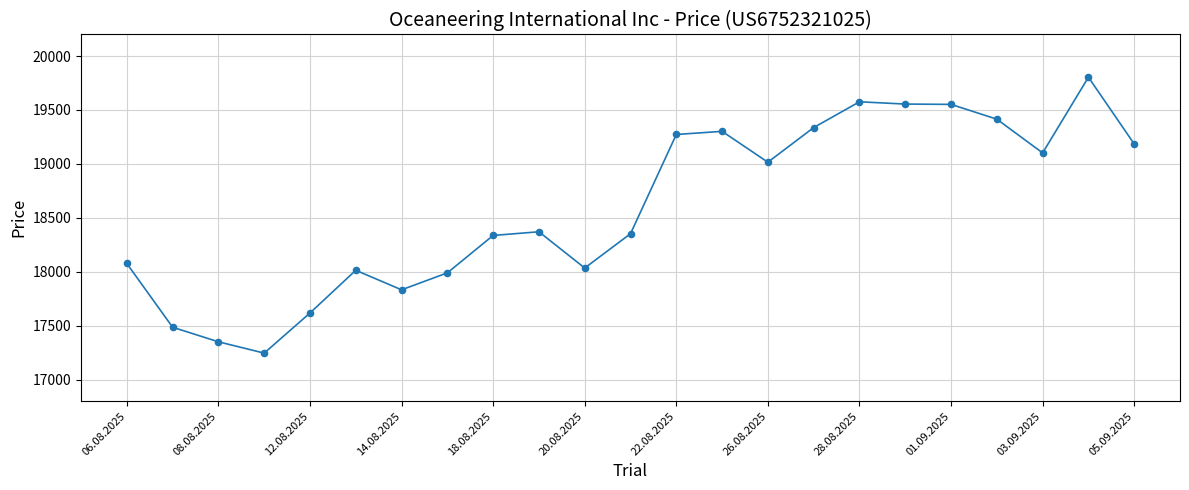

What is the smallest value displayed?

17246